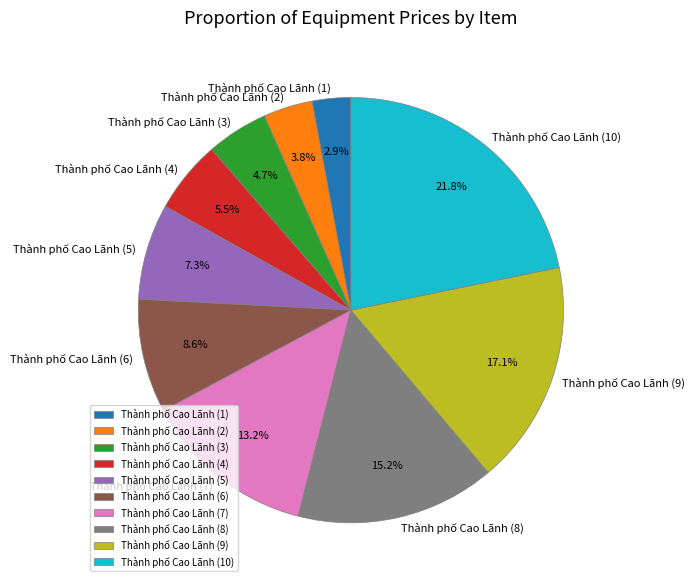

True or false: Thành phố Cao Lãnh (1) accounts for 3% of the total.

True